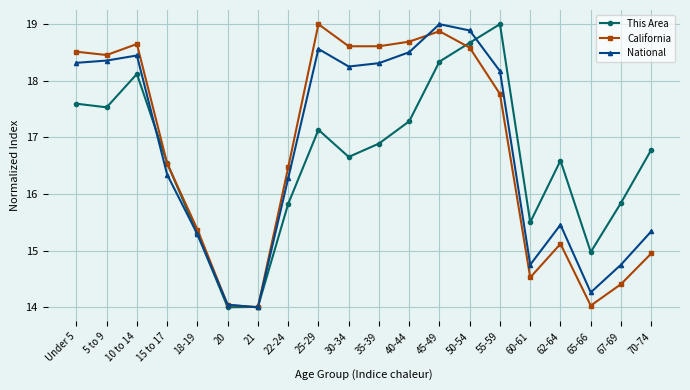

Where is the first local maximum for National?

10 to 14